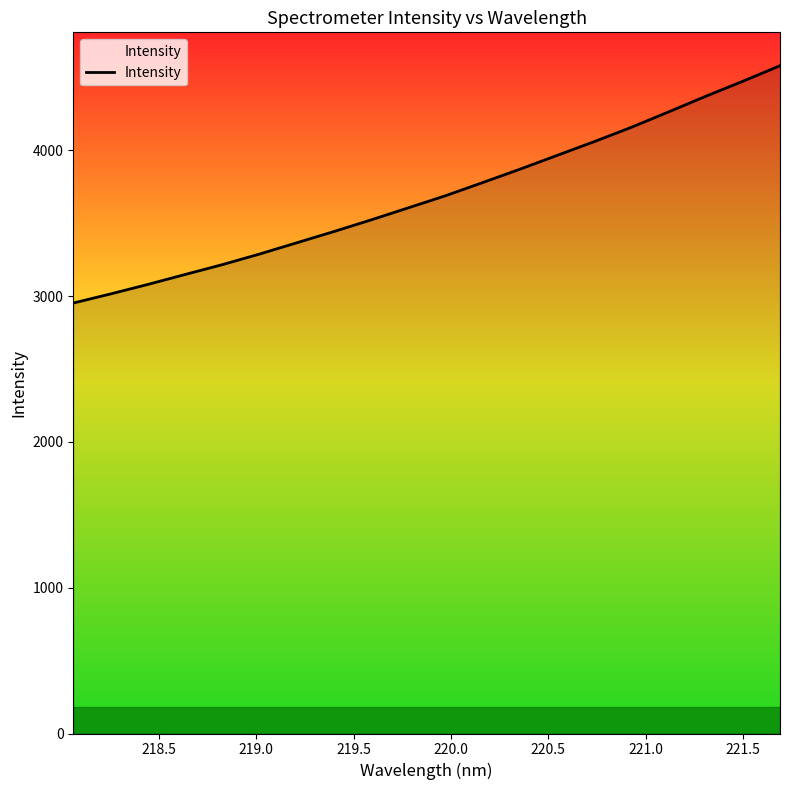

How many distinct data groups are displayed?

1